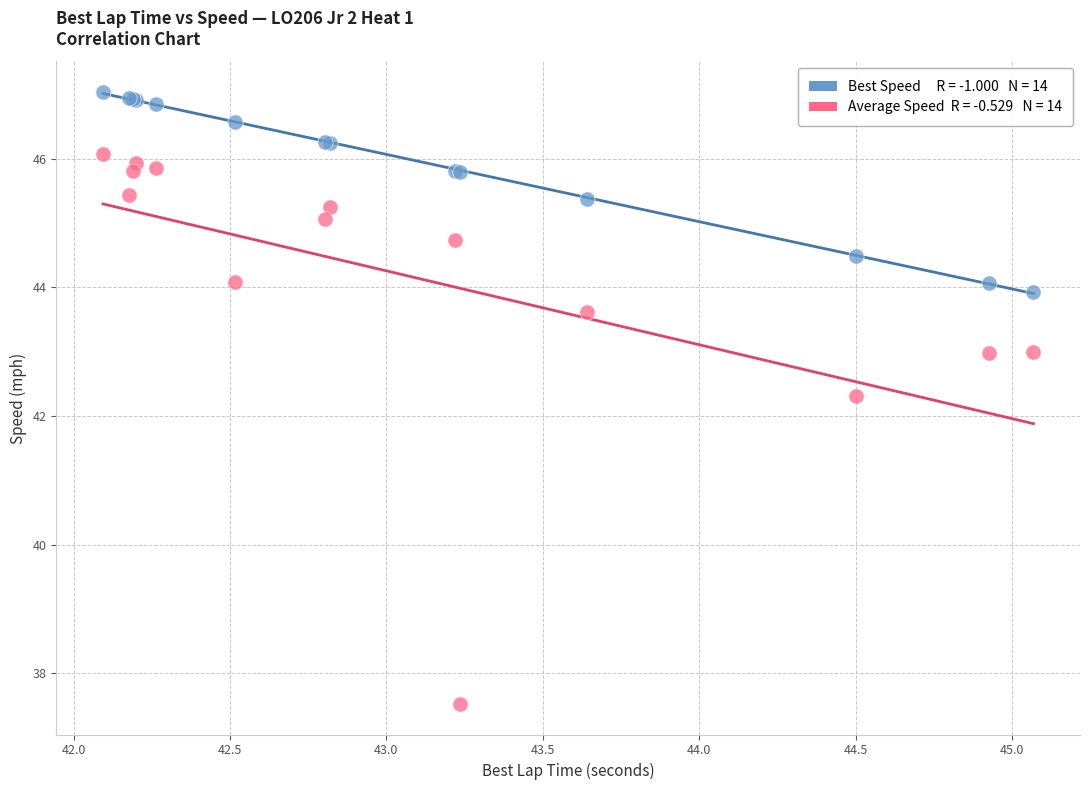

Across all series, what Y value is closest to 42?

42.3